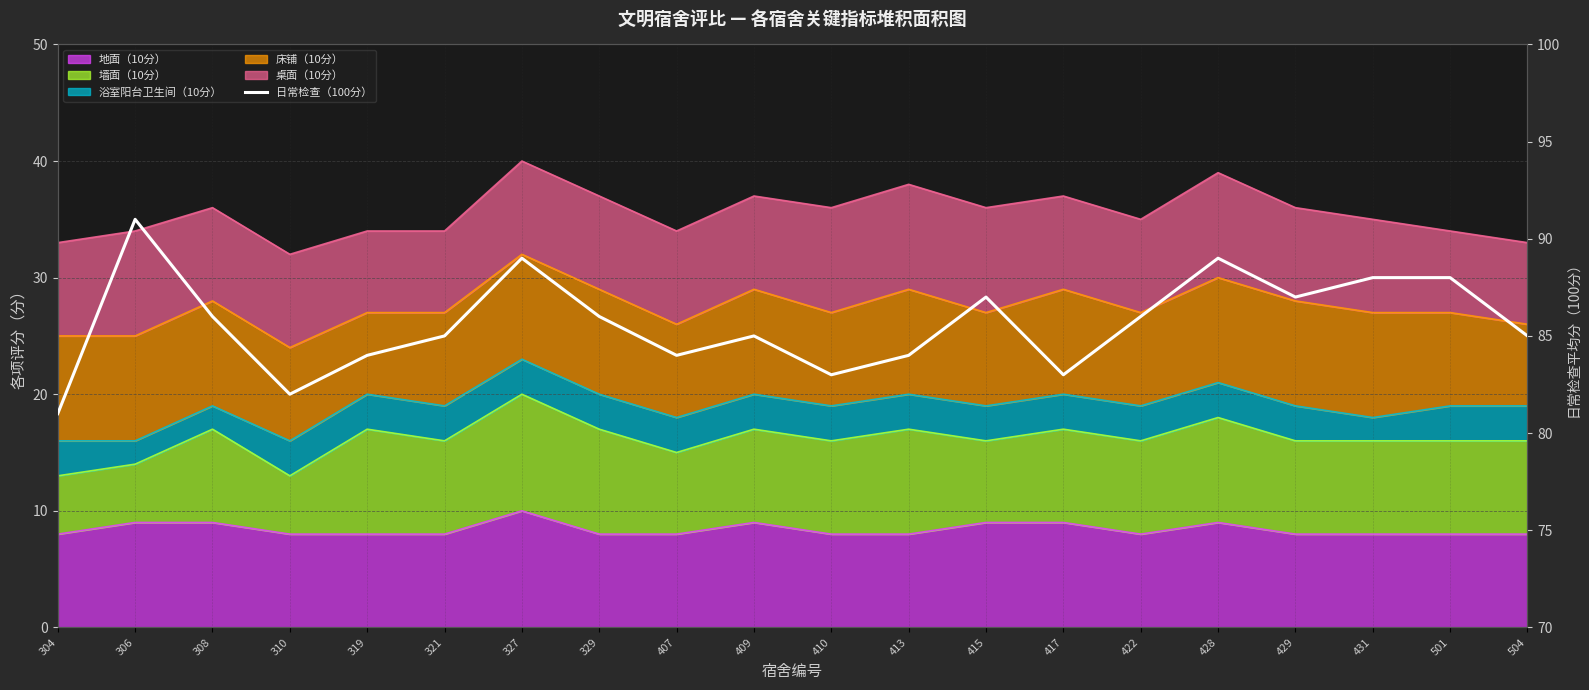

Which has a higher value, 329 or 501?

501